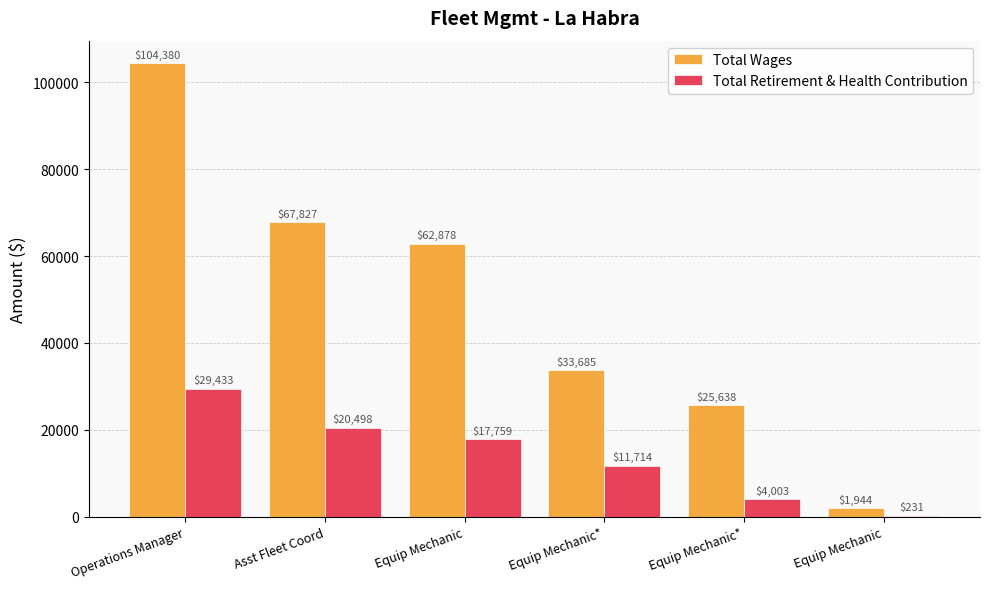

What are all the series names shown in the legend?

Total Wages, Total Retirement & Health Contribution